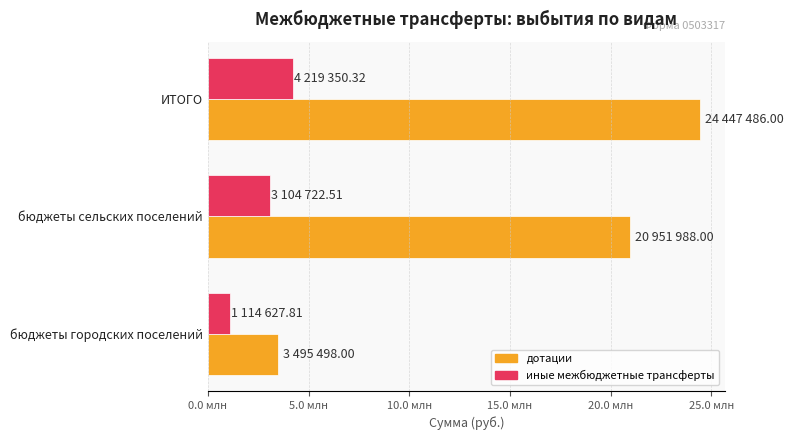

How many bars are there in each group?

2